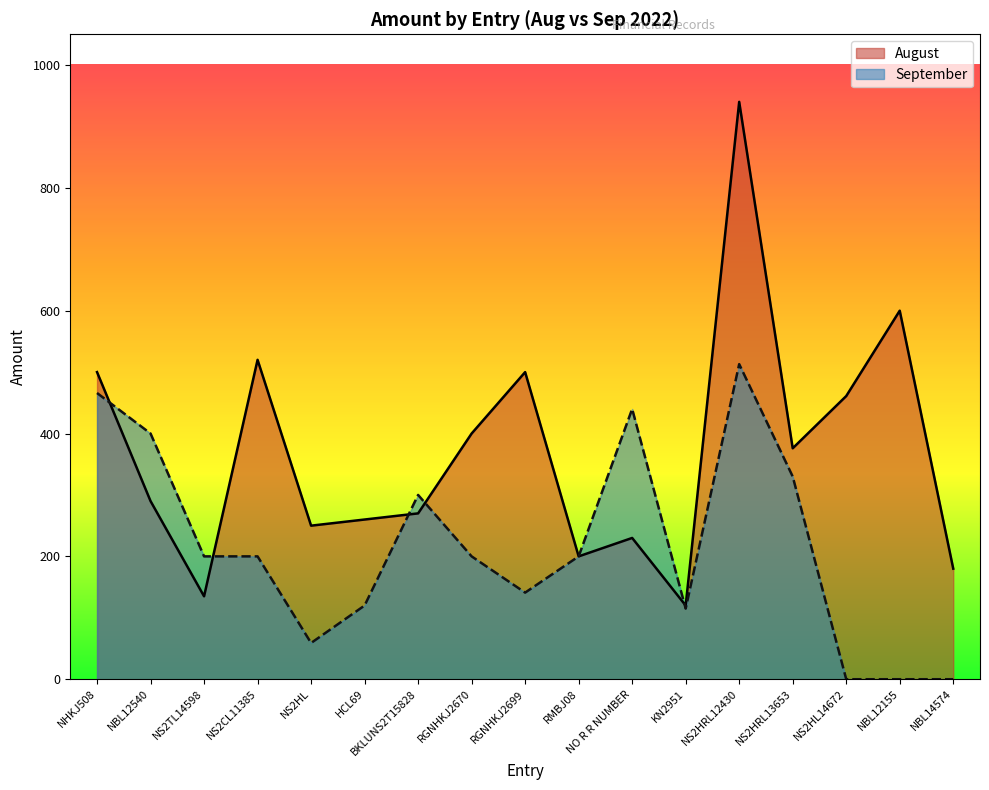

Rank the series by their average value, from lowest to highest.

September, August